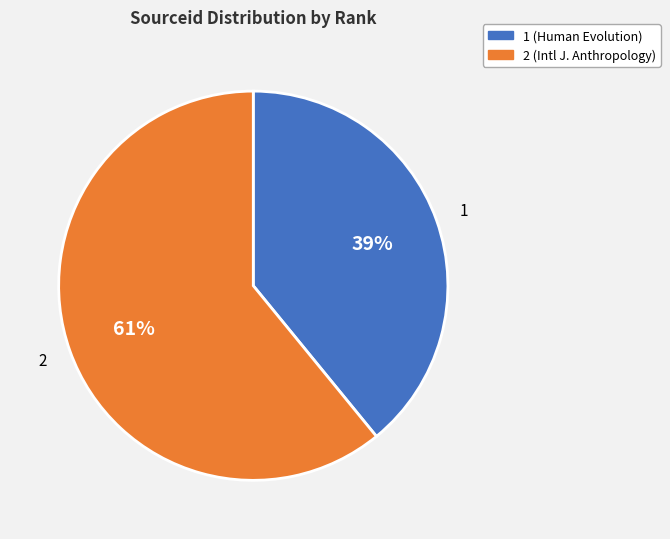

Is there any slice that represents more than half of the pie?

Yes